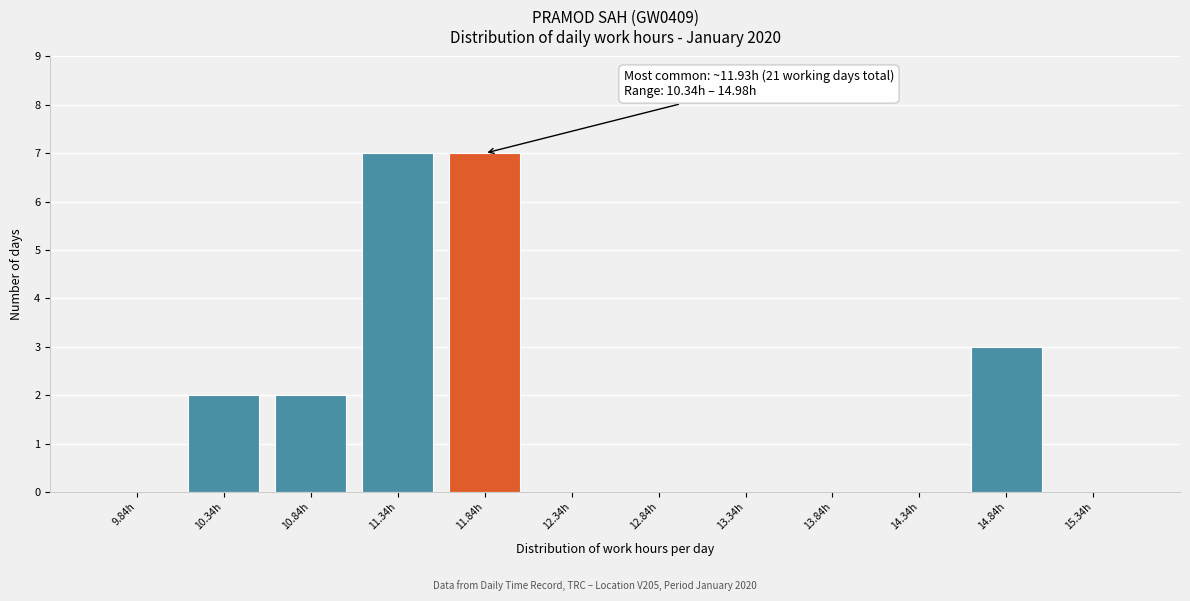

Reading left to right, list all the values displayed in this chart.

9.84h=0	10.34h=2	10.84h=2	11.34h=7	11.84h=7	12.34h=0	12.84h=0	13.34h=0	13.84h=0	14.34h=0	14.84h=3	15.34h=0